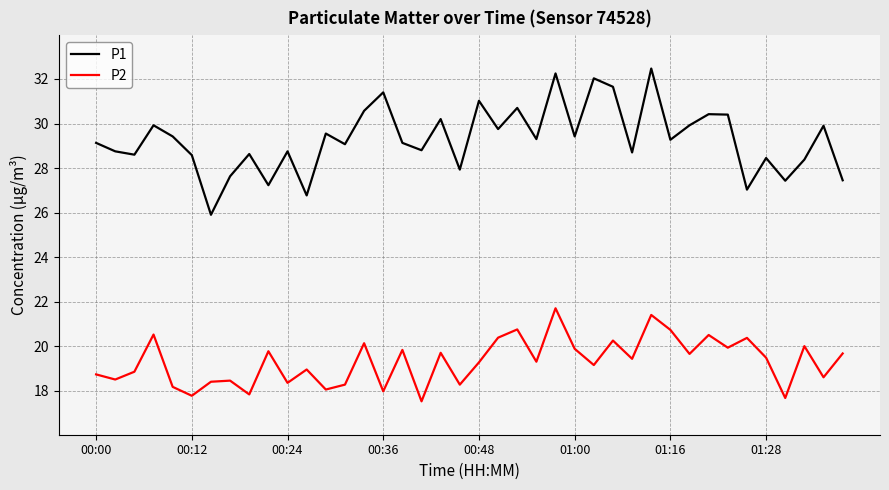

Which series has the largest range (max minus min)?

P1